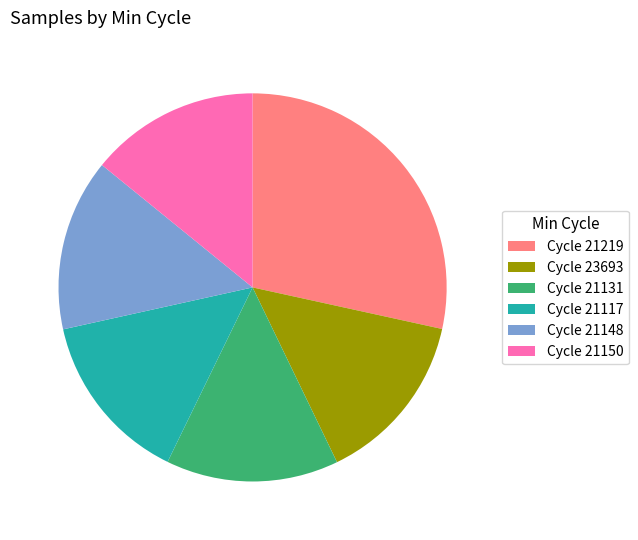

Is it true that Cycle 21148 is 14% of the pie?

True